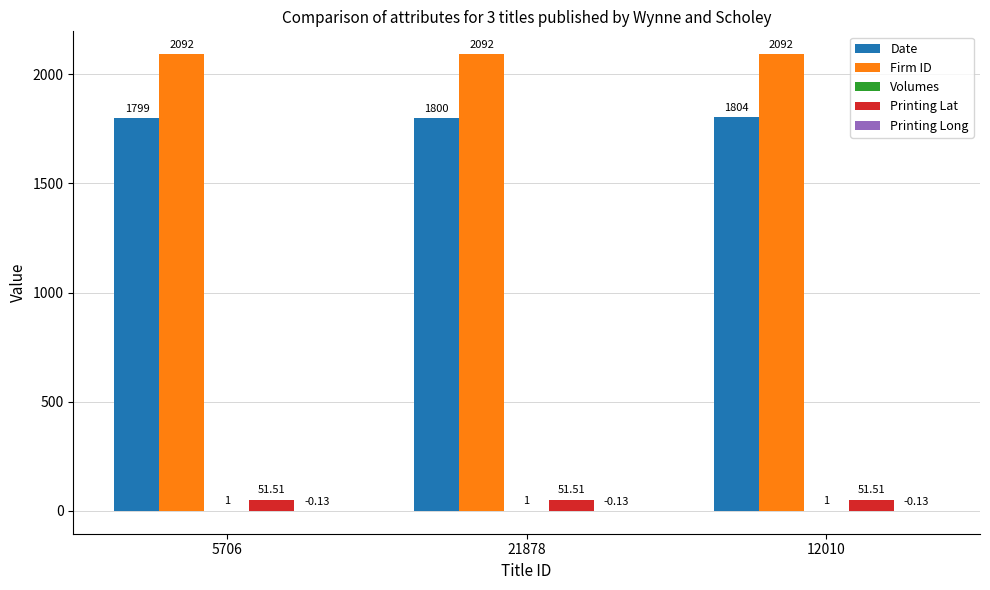

Which series has the largest total across all categories?

Firm ID